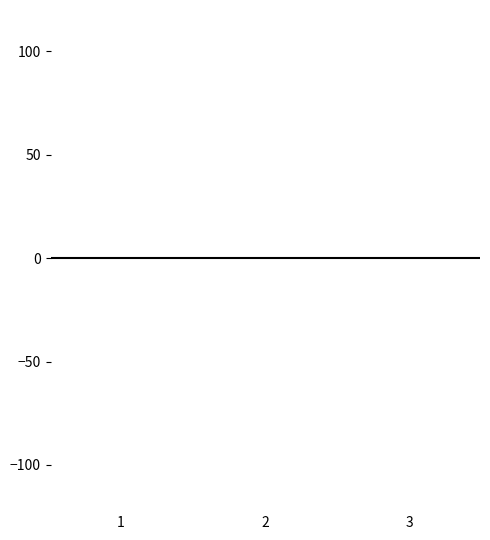

How many groups of bars are there?

3